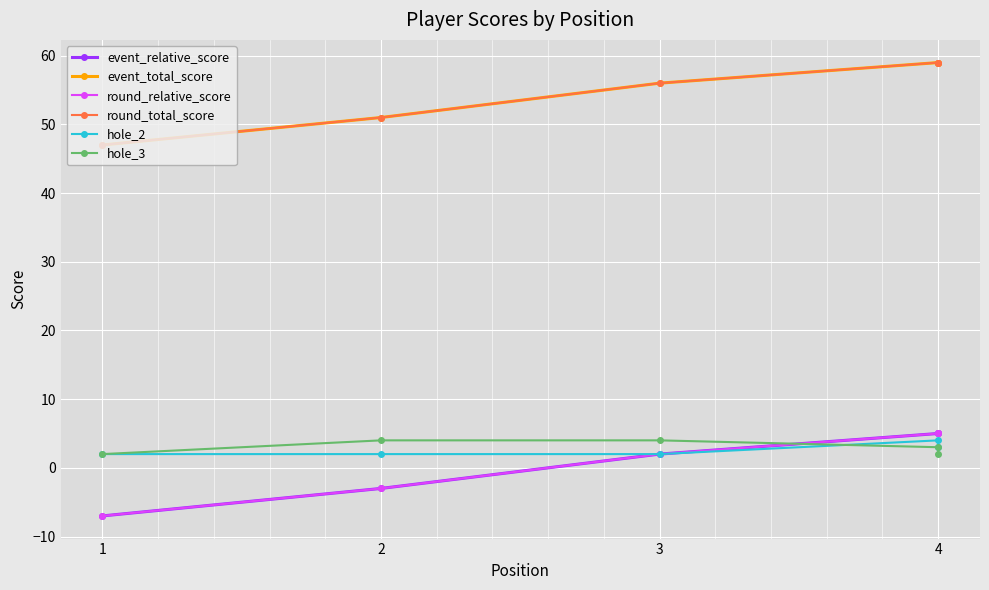

Which category has the lowest value in the hole_2 series?

1